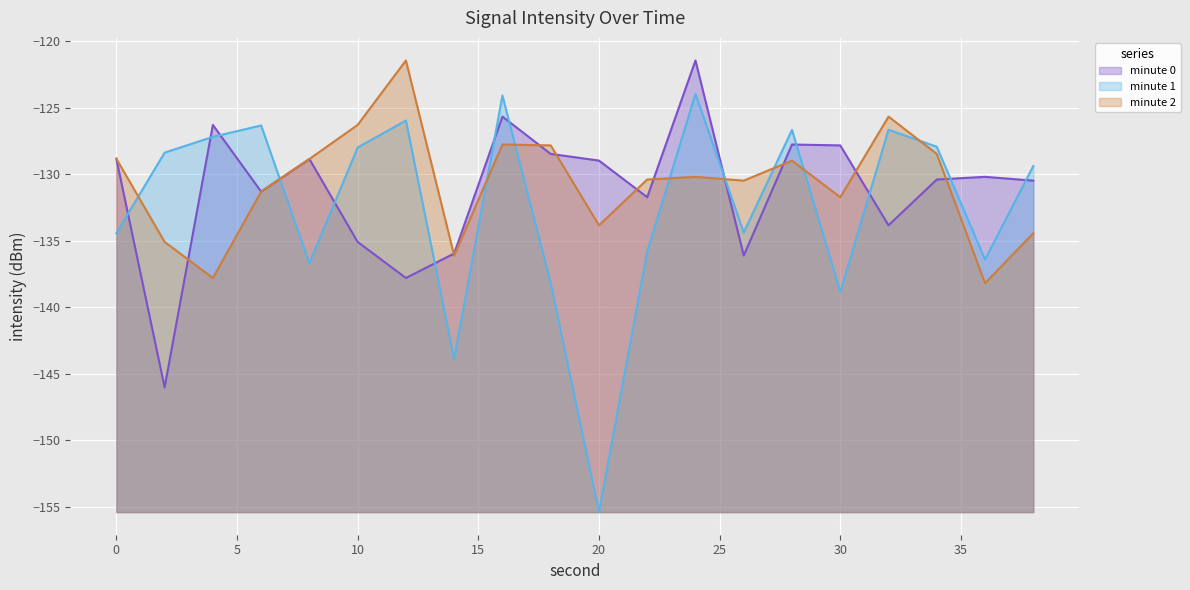

How many interior local valleys does the minute 0 series have?

6